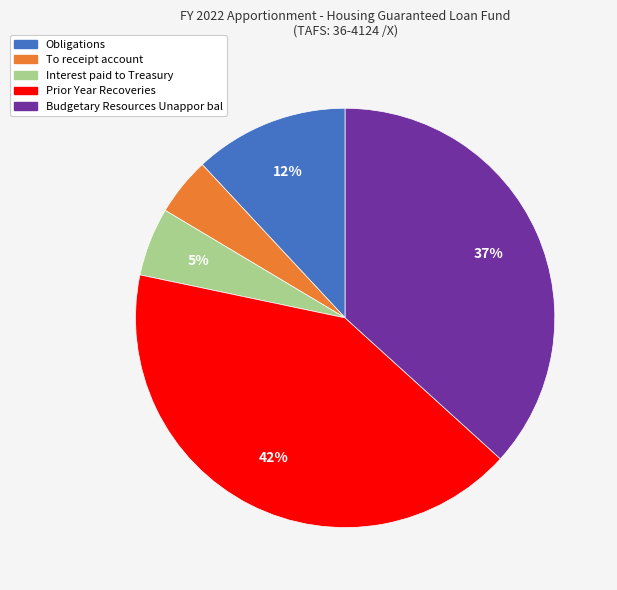

Combined, do Budgetary Resources Unappor bal and Obligations account for over 50%?

No